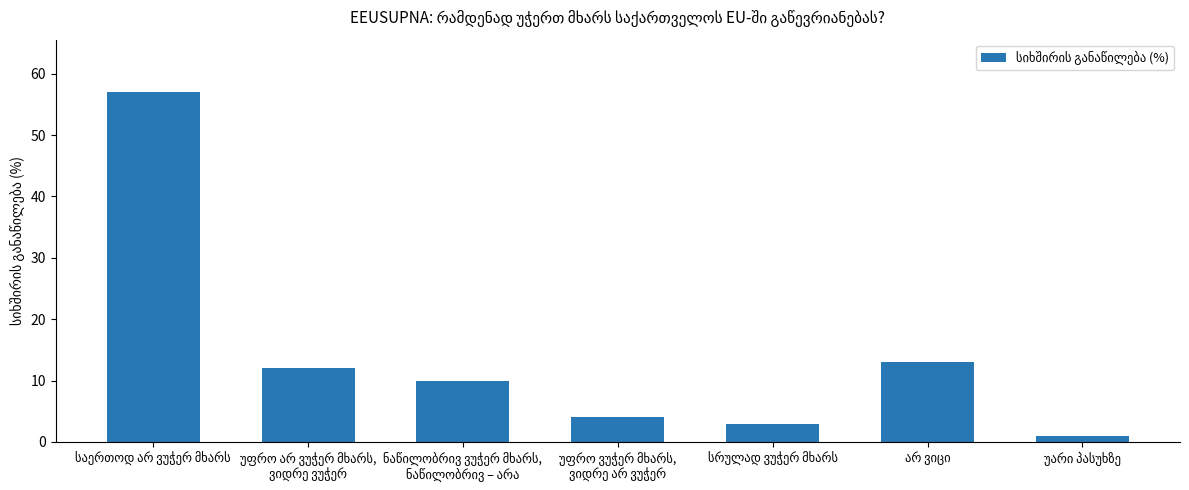

What is the difference between the maximum and second lowest values?

54